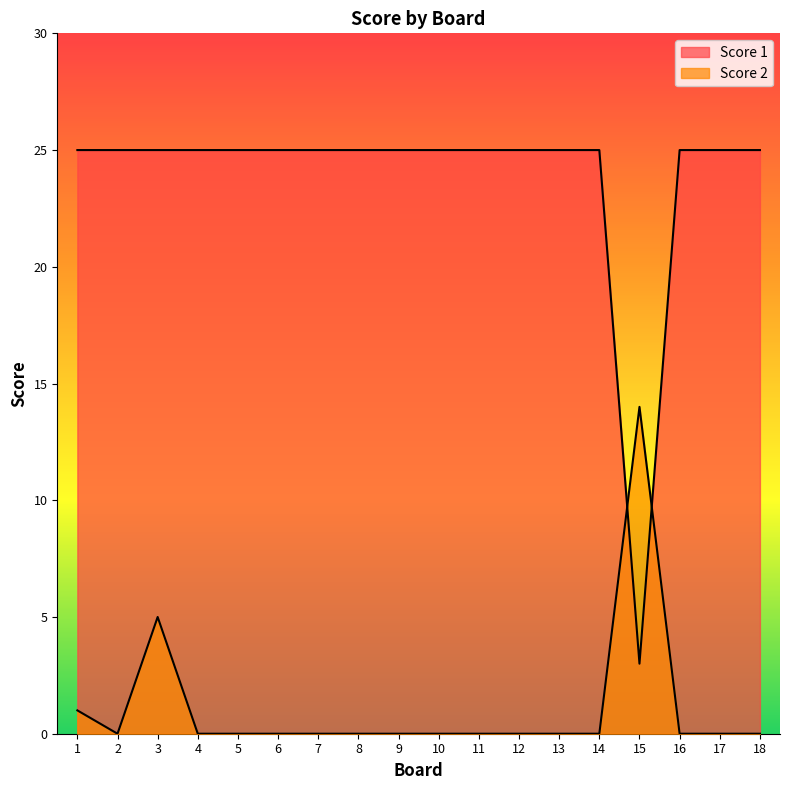

What is the sum of the Score 1 values at 16 and 15?

28